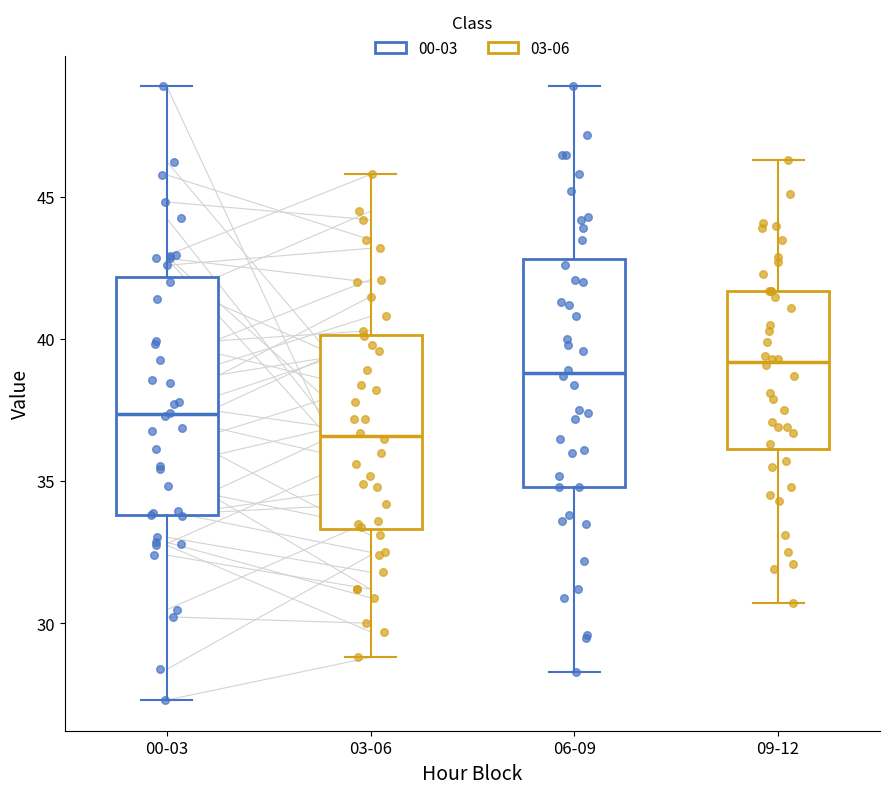

Which box's median line is the lowest?

03-06